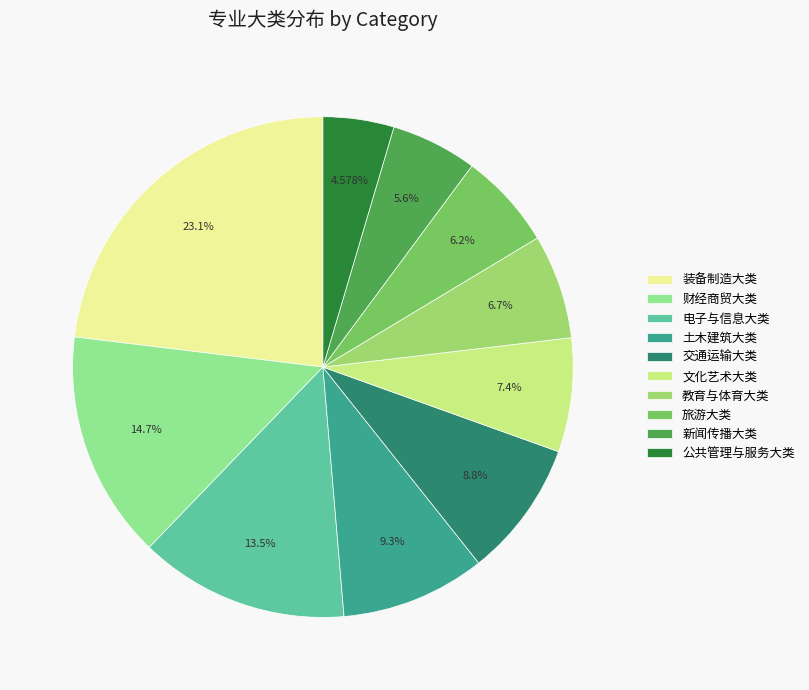

Which has a higher value, 公共管理与服务大类 or 电子与信息大类?

电子与信息大类